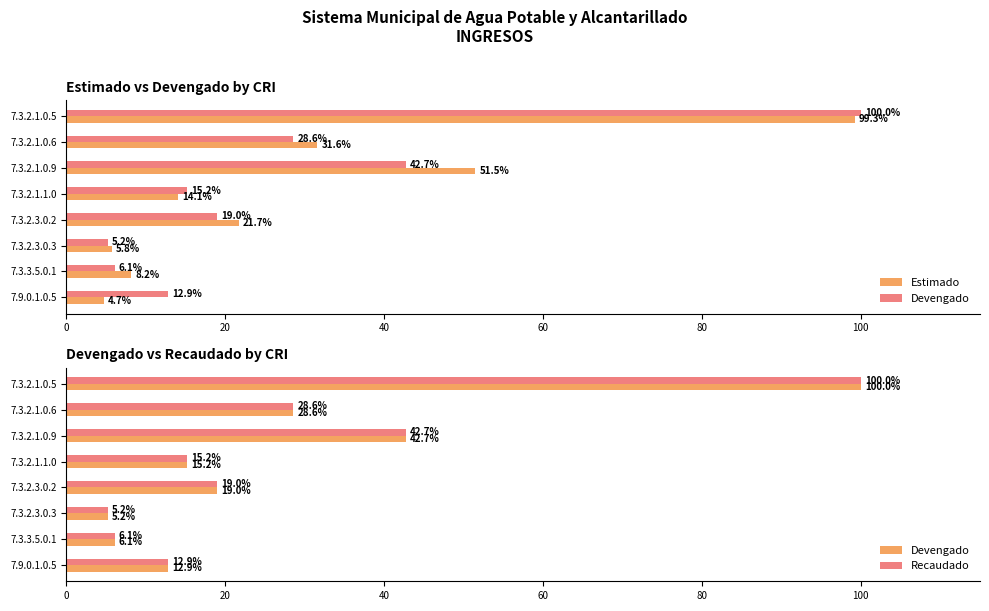

What is the greatest value displayed?

100.0